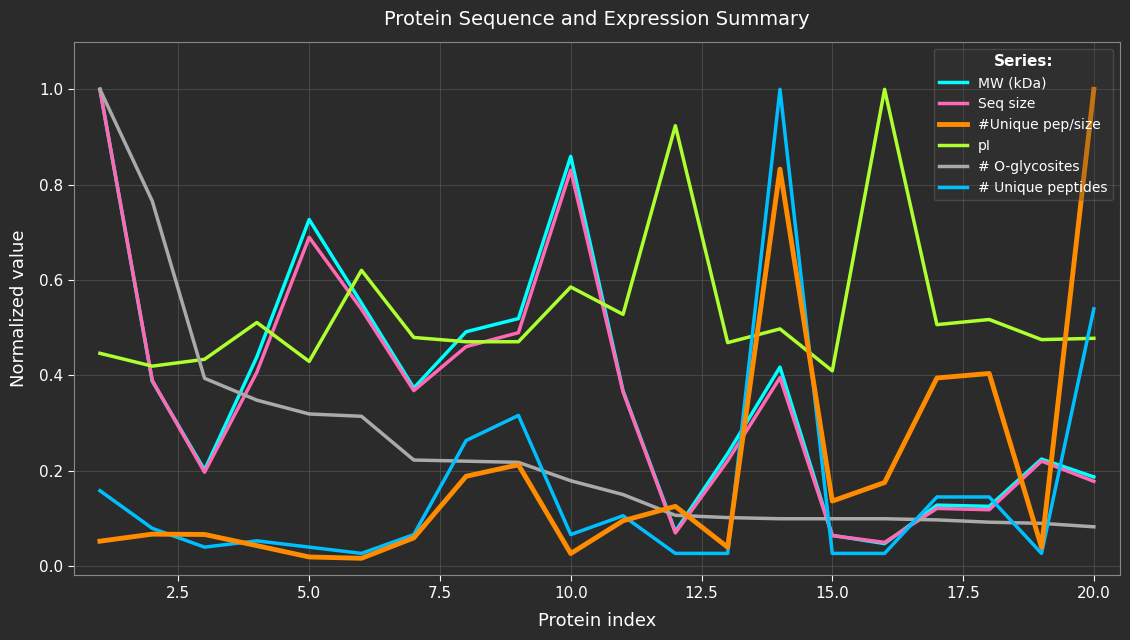

After their last crossing, which series has the higher values: # O-glycosites or # Unique peptides?

# Unique peptides